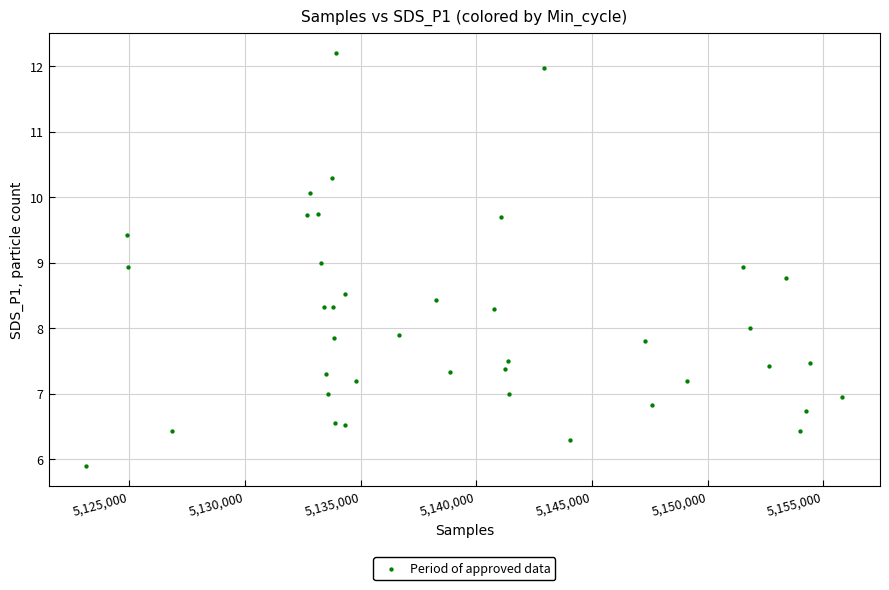

What is the range of X values (max minus min)?

32684.0